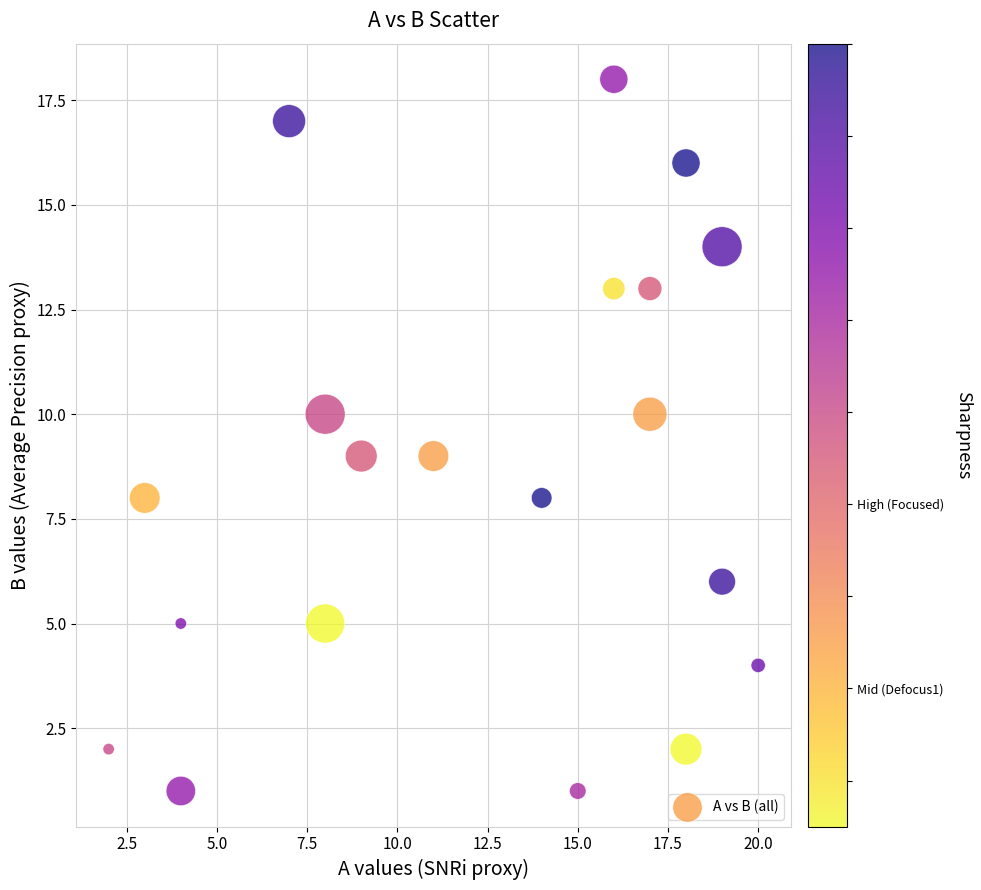

What is the range of Y values (max minus min)?

17